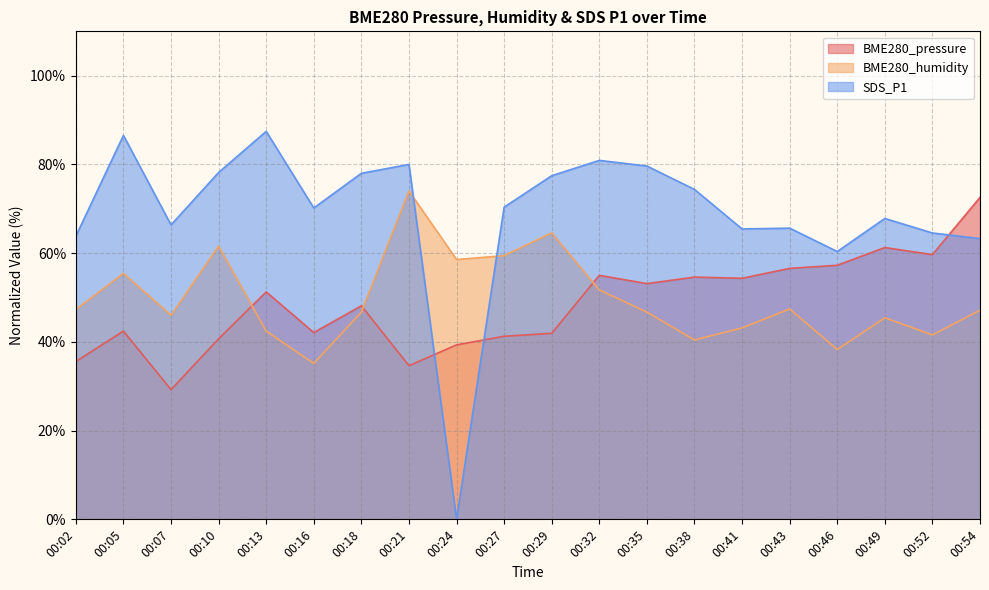

What are all the series names shown in the legend?

BME280_pressure, BME280_humidity, SDS_P1